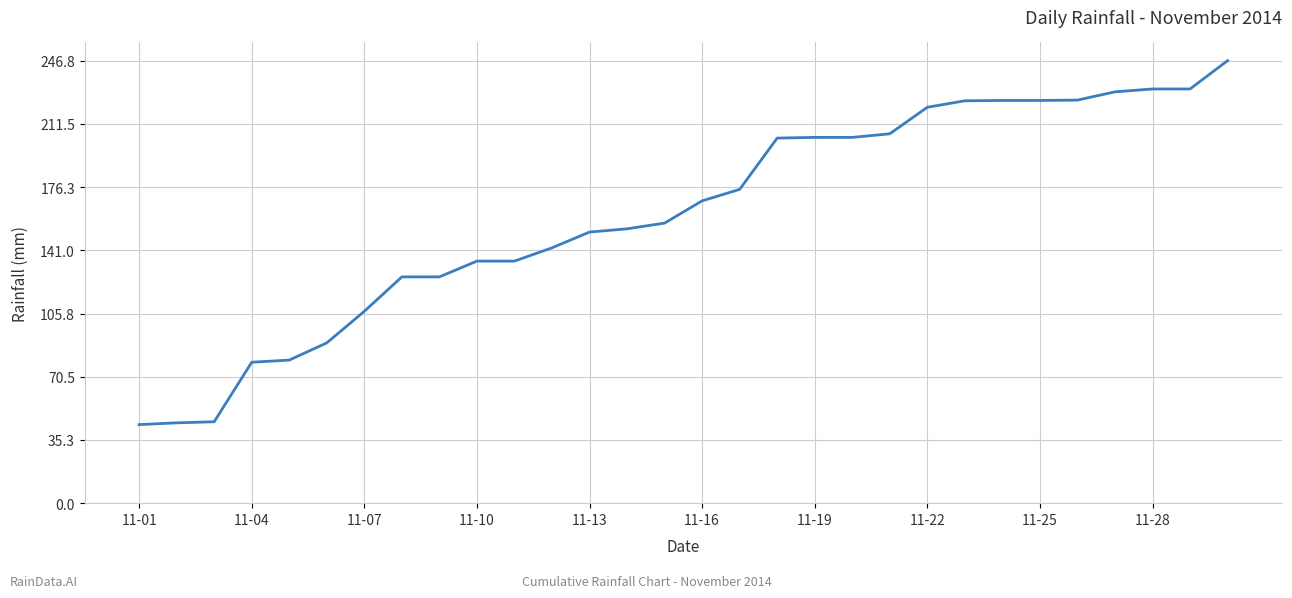

Is this an area chart (filled region under the line)?

No